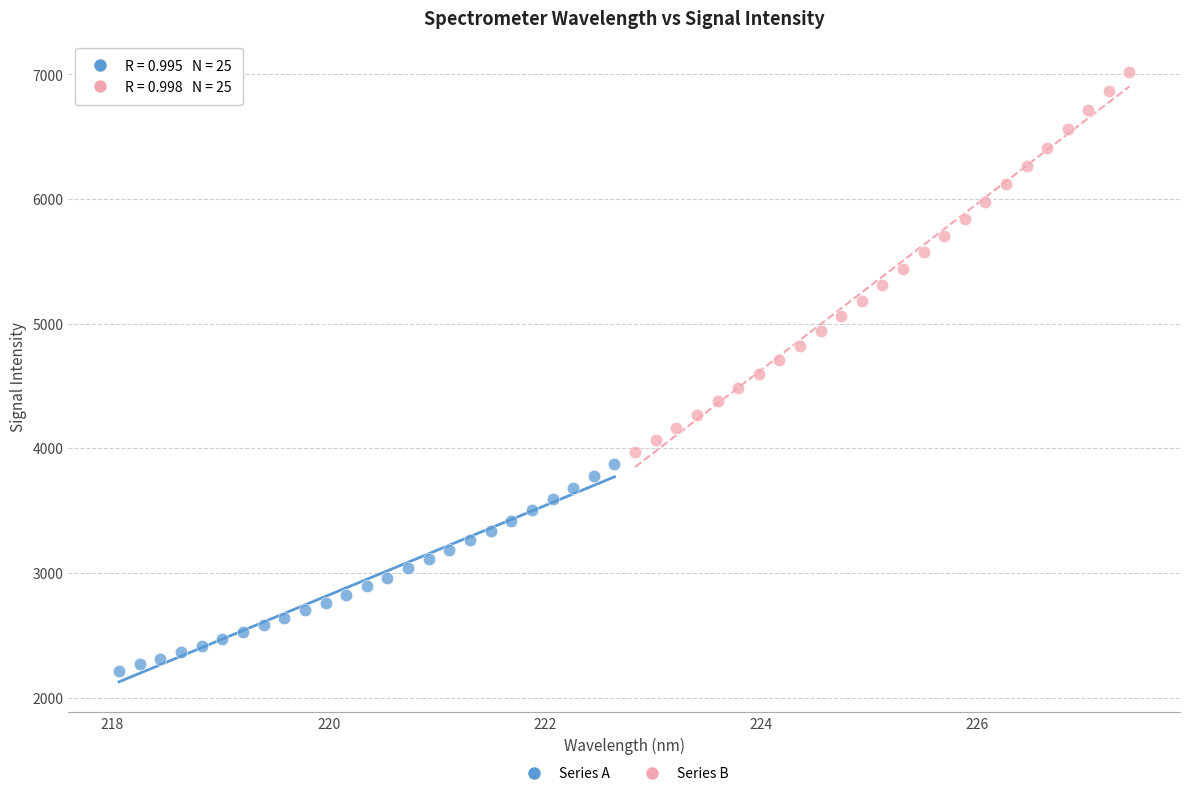

Which series reaches the maximum Y coordinate?

Series B